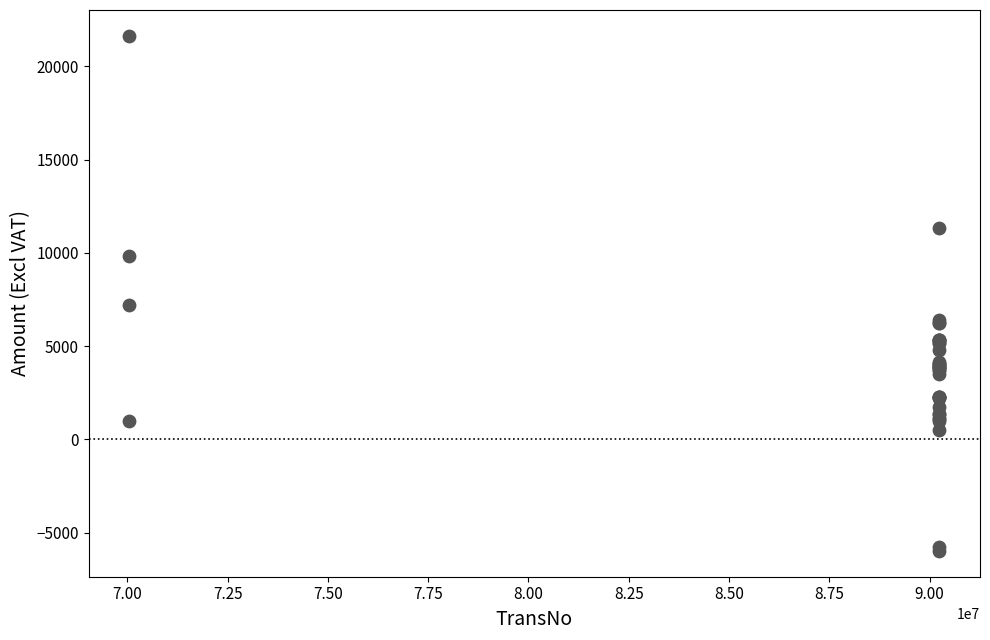

What Y value in the scatter plot is closest to 7829?

7199.0